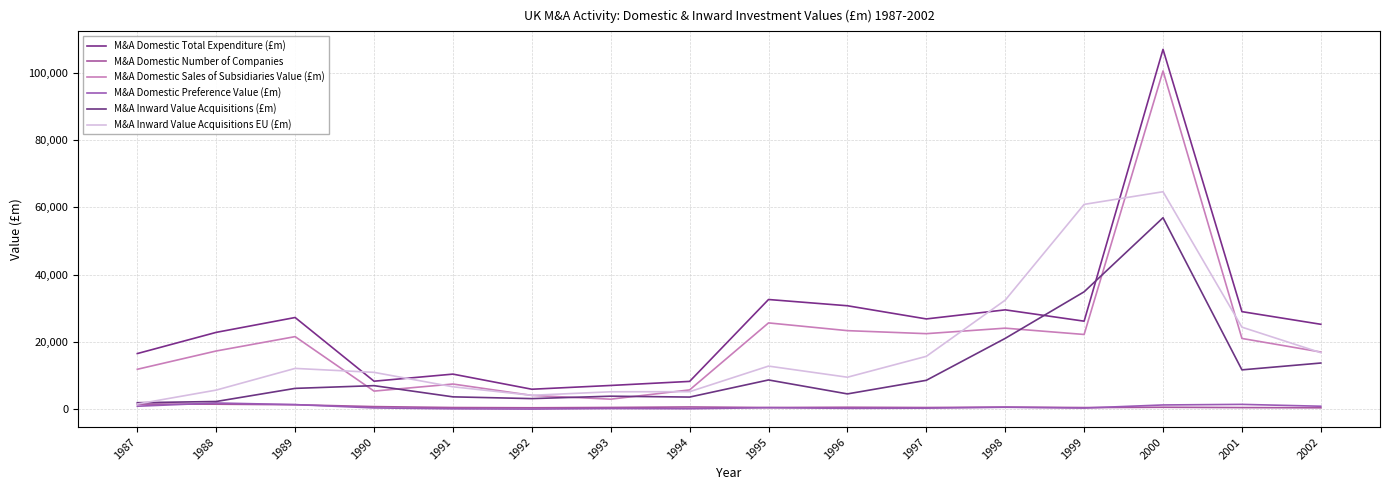

Is it true that M&A Domestic Total Expenditure (£m) equals 29525 at 1998?

True